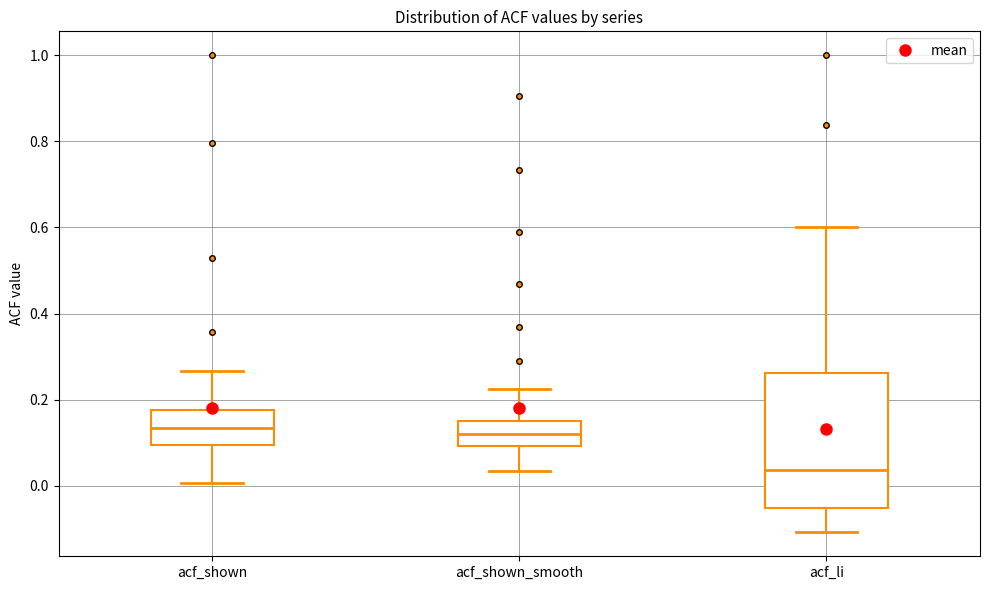

Reading left to right, read every box against the y-axis: the position of its median line, the range the box covers, and the ends of its whiskers. The values are not printed on the chart, so give them approximately, as read against the axis.

acf_shown: median 0.14, box 0.10 to 0.18, whiskers 0.00 to 0.26
acf_shown_smooth: median 0.12, box 0.10 to 0.16, whiskers 0.04 to 0.22
acf_li: median 0.04, box -0.06 to 0.26, whiskers -0.10 to 0.60